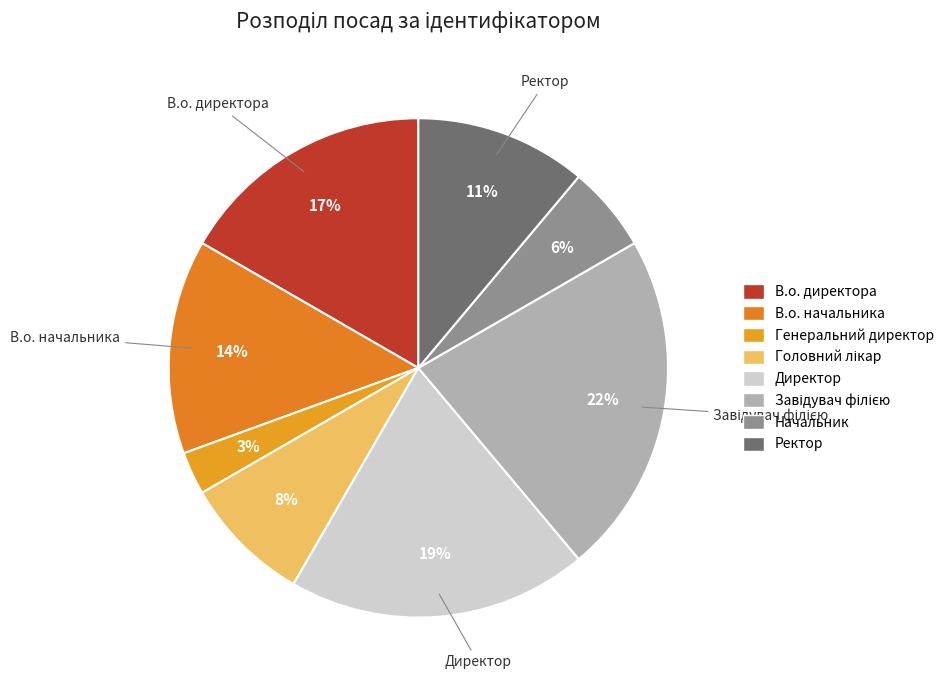

Is it true that Генеральний директор is 3% of the pie?

True